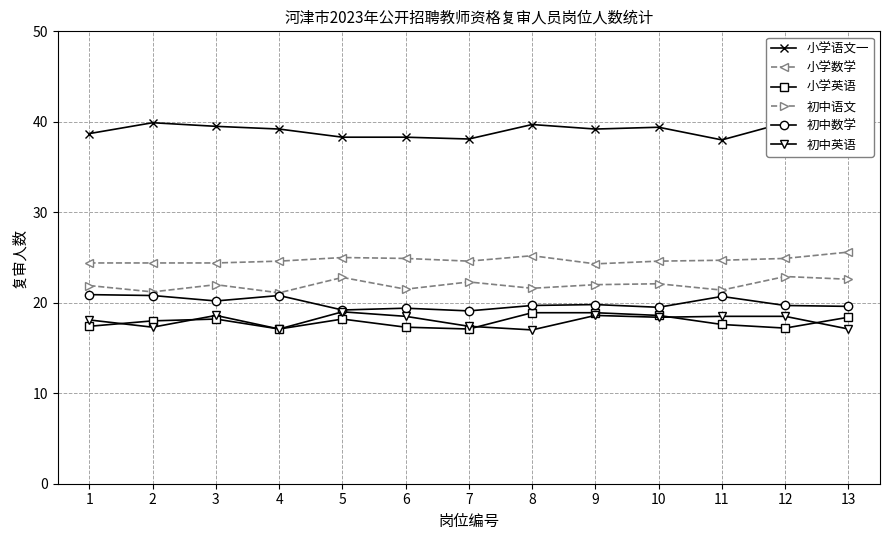

How many categories are shown in the chart?

13